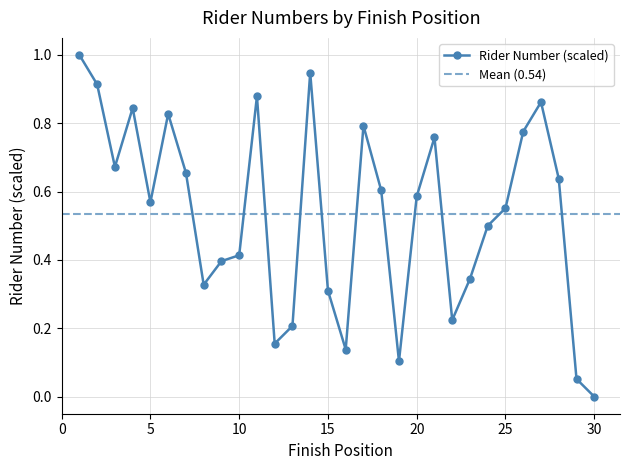

What is the greatest value displayed?

1.0